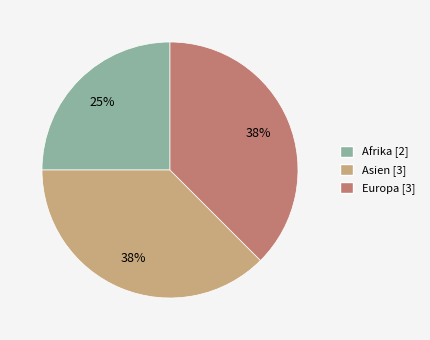

Between Afrika and Asien, which is larger?

Asien